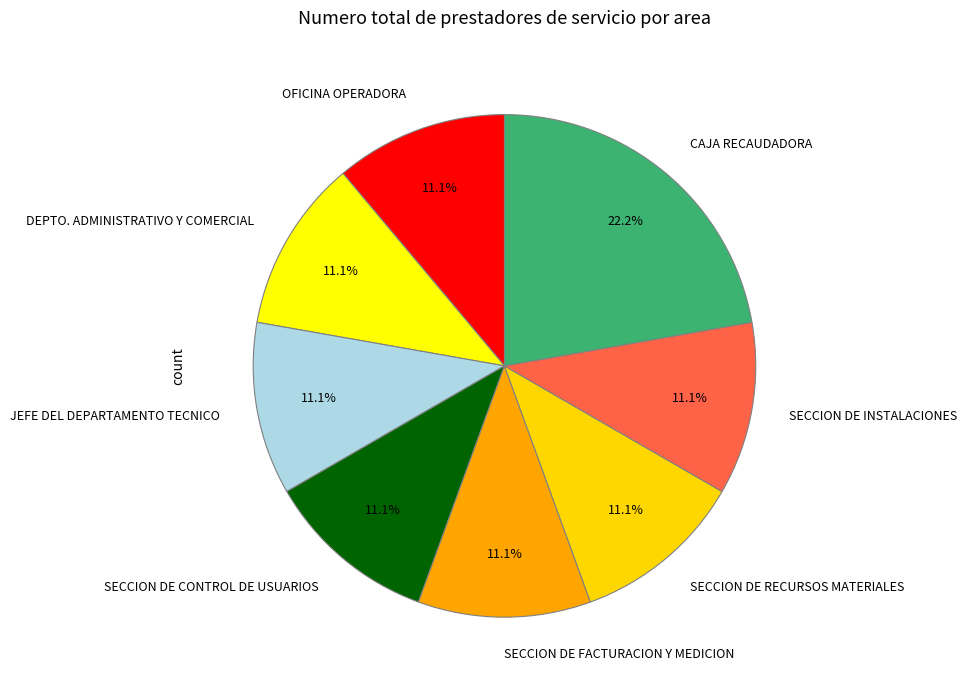

What is the largest slice in the pie chart?

CAJA RECAUDADORA